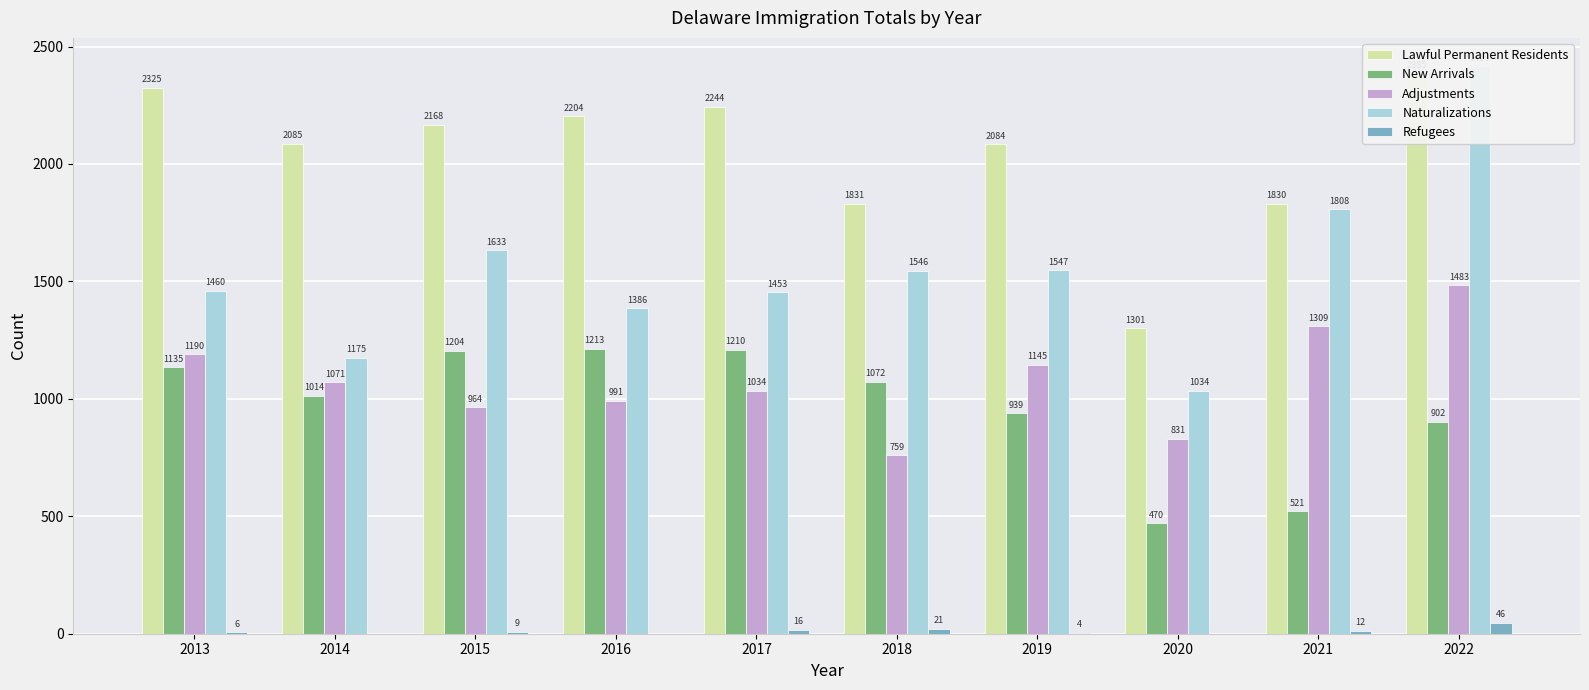

Is the value of Adjustments at 2019 greater than the value of Naturalizations at 2017?

No